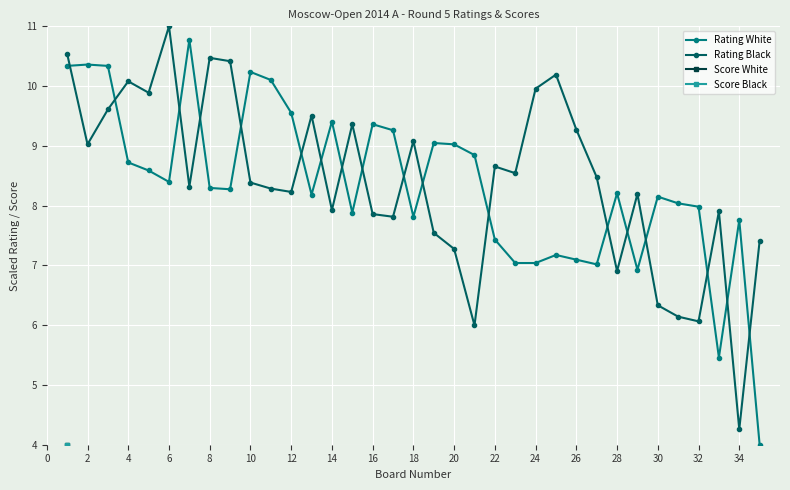

Where is the first local minimum for Rating Black?

2